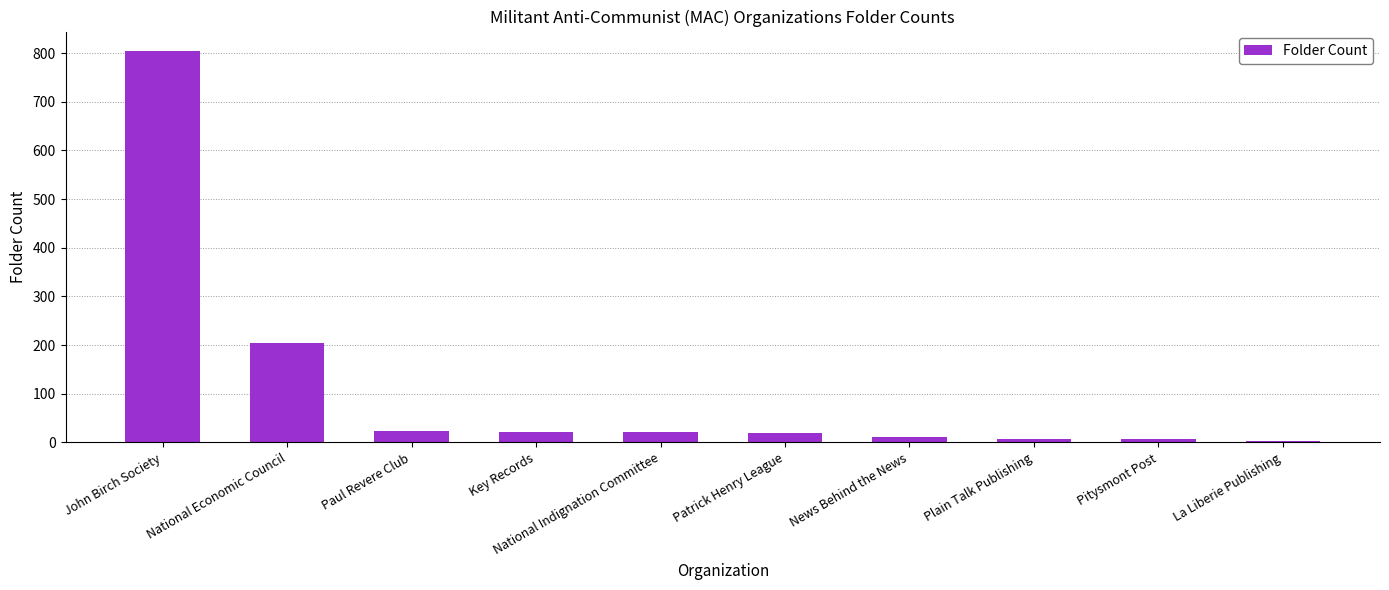

How many bars are there in total?

10